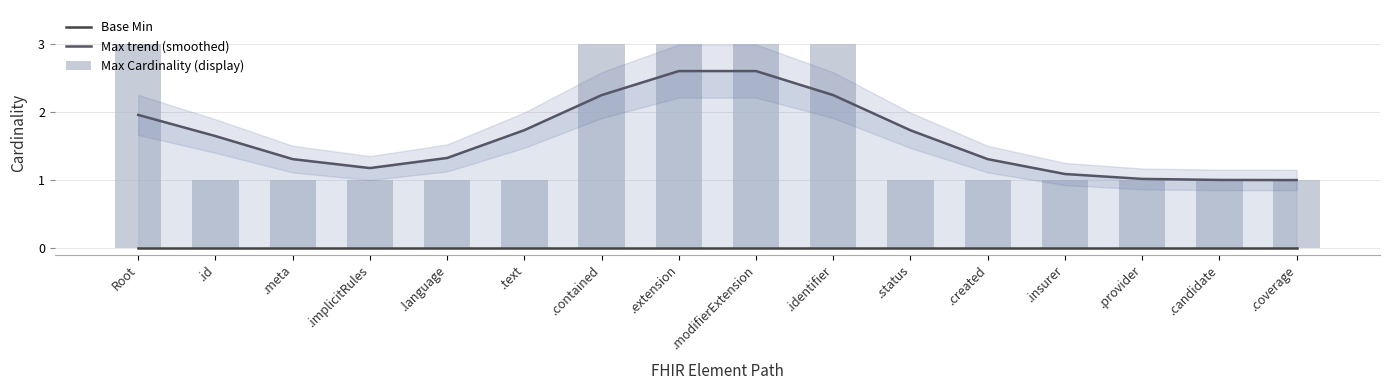

Which series has the largest total across all categories?

Max trend (smoothed)